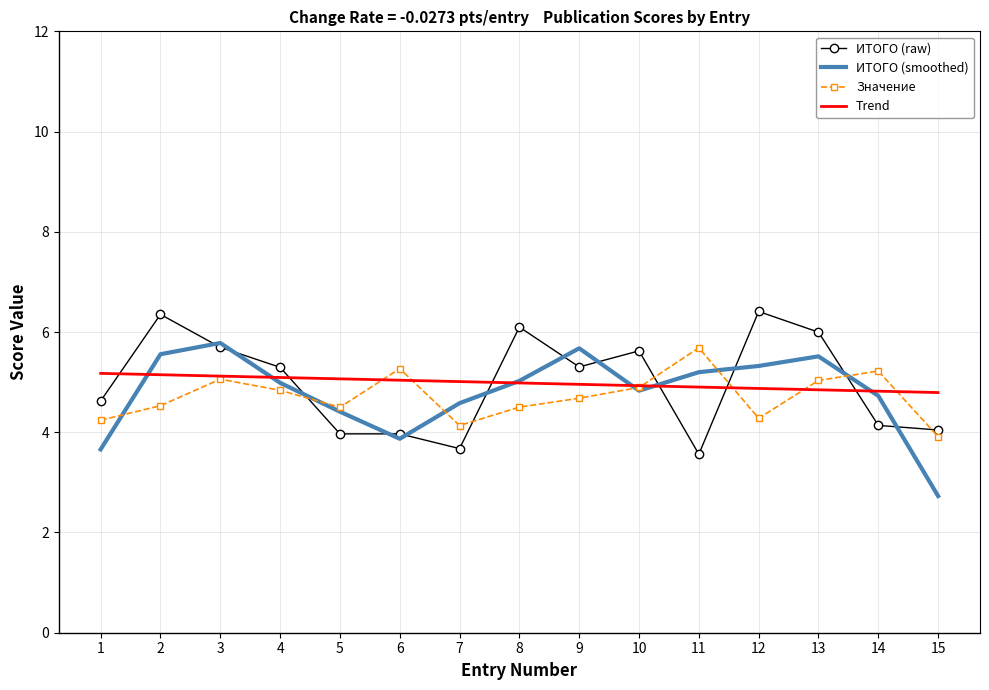

What is the lowest value of the ИТОГО (raw) series?

3.6